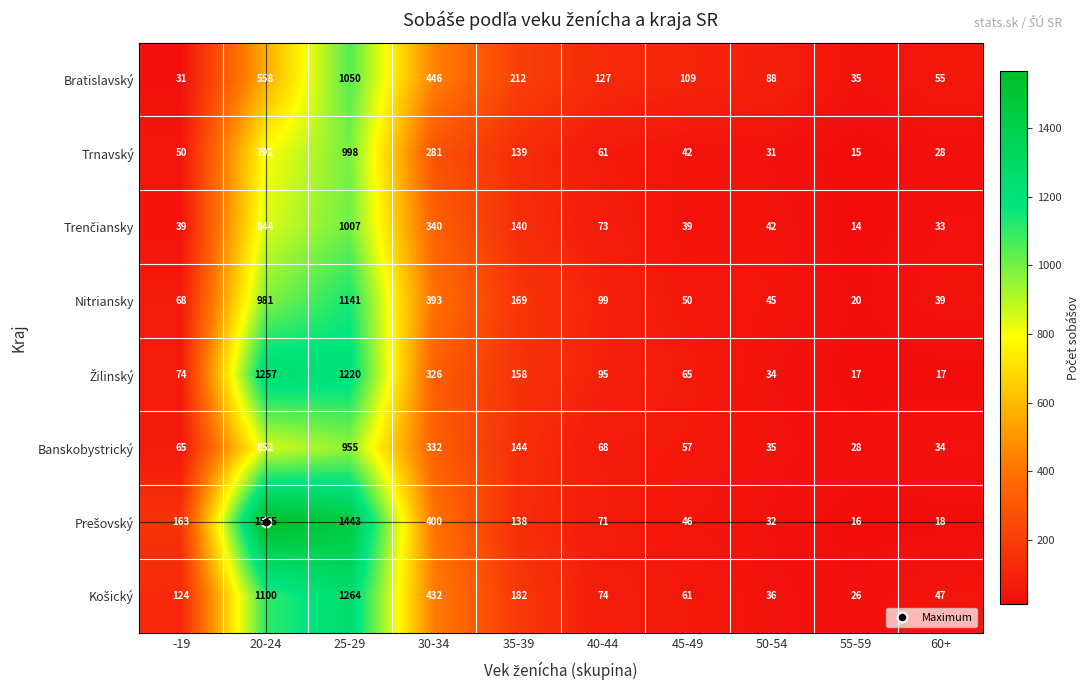

Rank the categories by Bratislavský value from lowest to highest.

-19, 55-59, 60+, 50-54, 45-49, 40-44, 35-39, 30-34, 20-24, 25-29